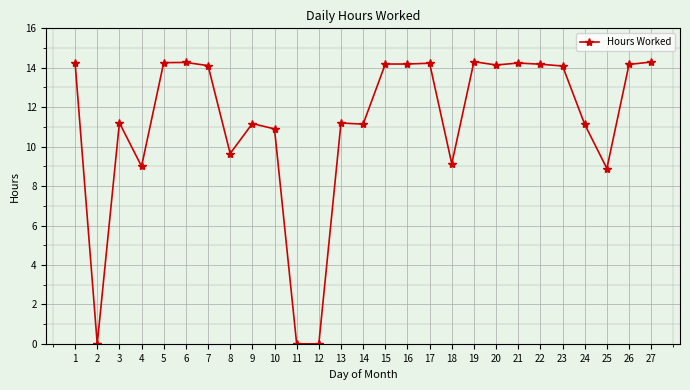

True or false: there are more than 2 points higher than both neighbors.

True